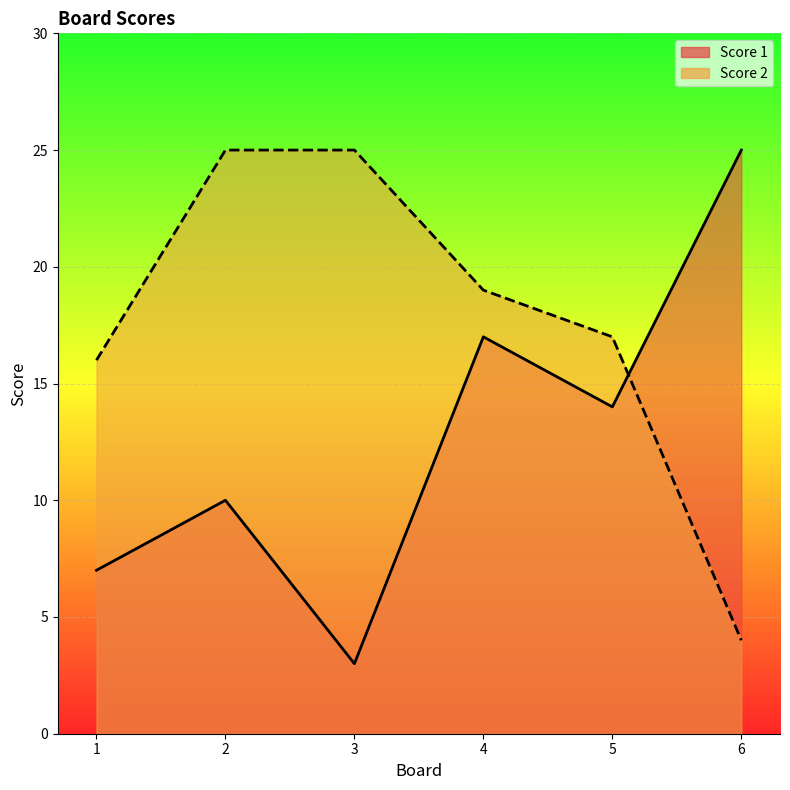

At which label does Score 1 first exceed 14?

4